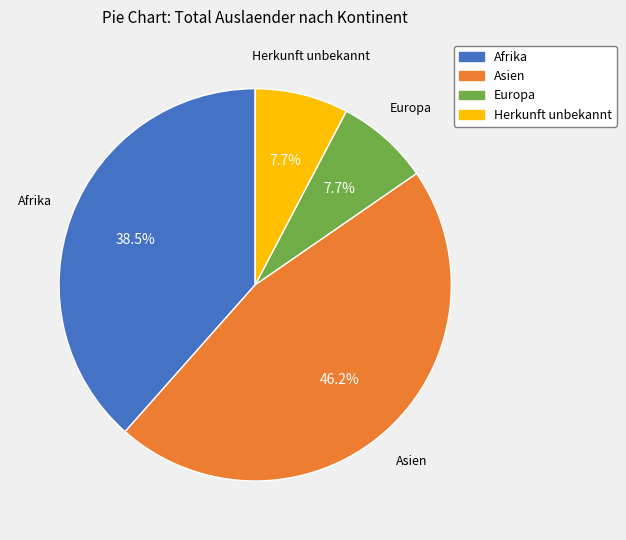

What percentage do Asien and Afrika together represent?

84.6%